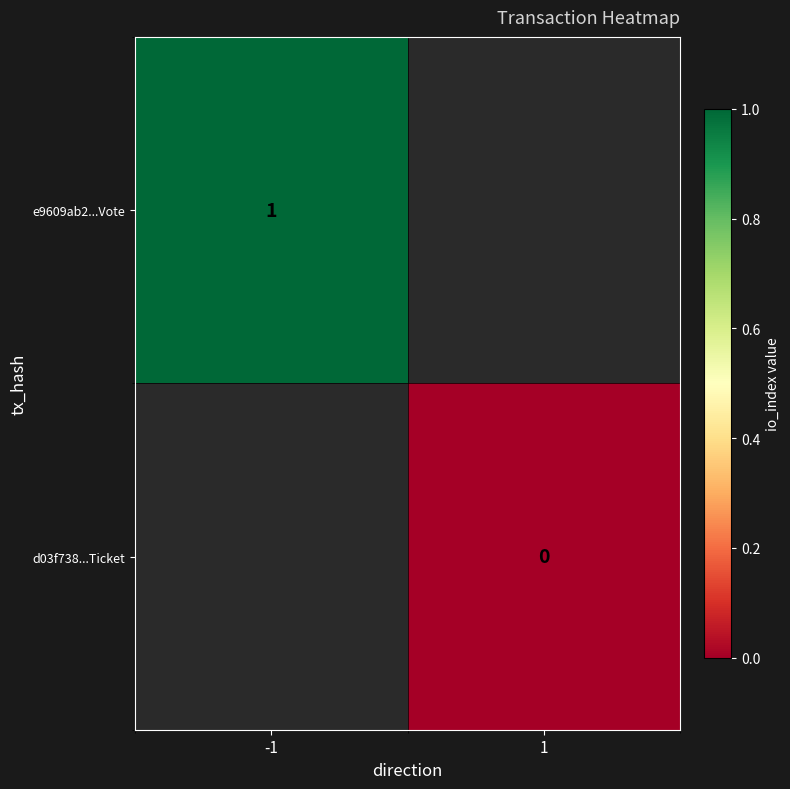

How many series are shown in this chart?

2